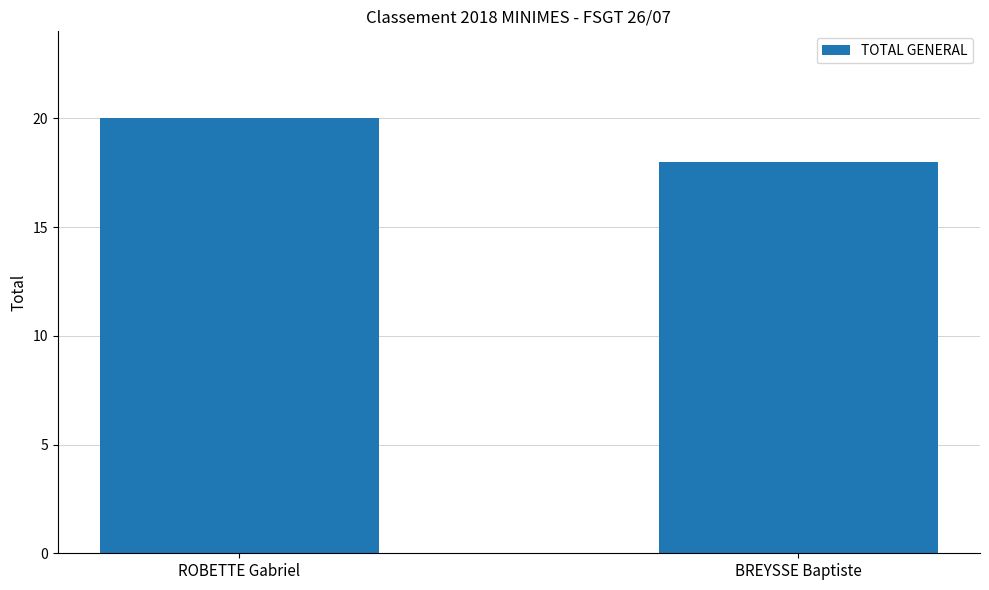

What is the ratio of the value at ROBETTE Gabriel to the value at BREYSSE Baptiste?

1.1